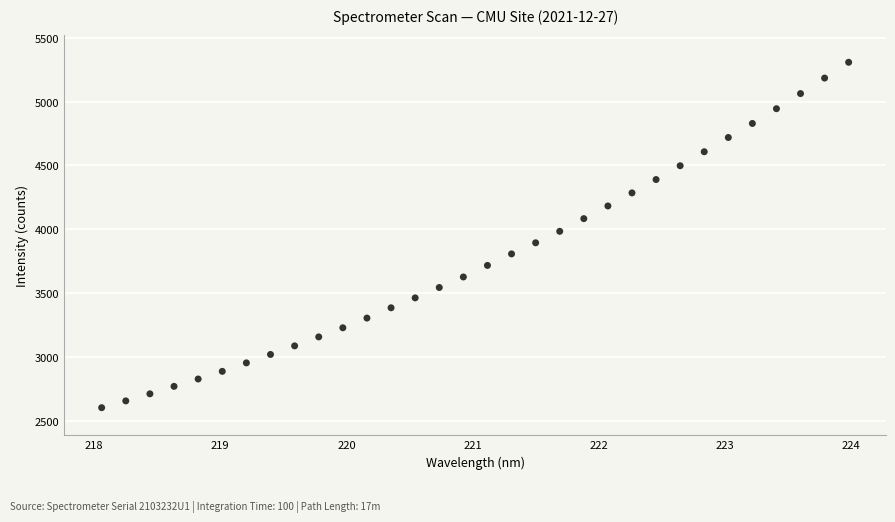

What is the range of Y values (max minus min)?

2705.0